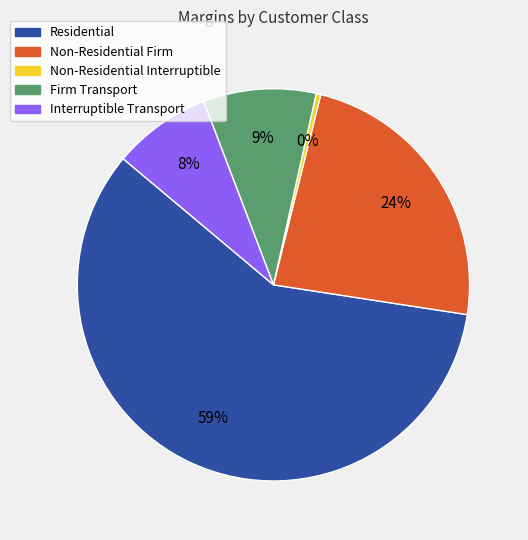

Do Residential and Interruptible Transport together represent more than half of the pie?

Yes